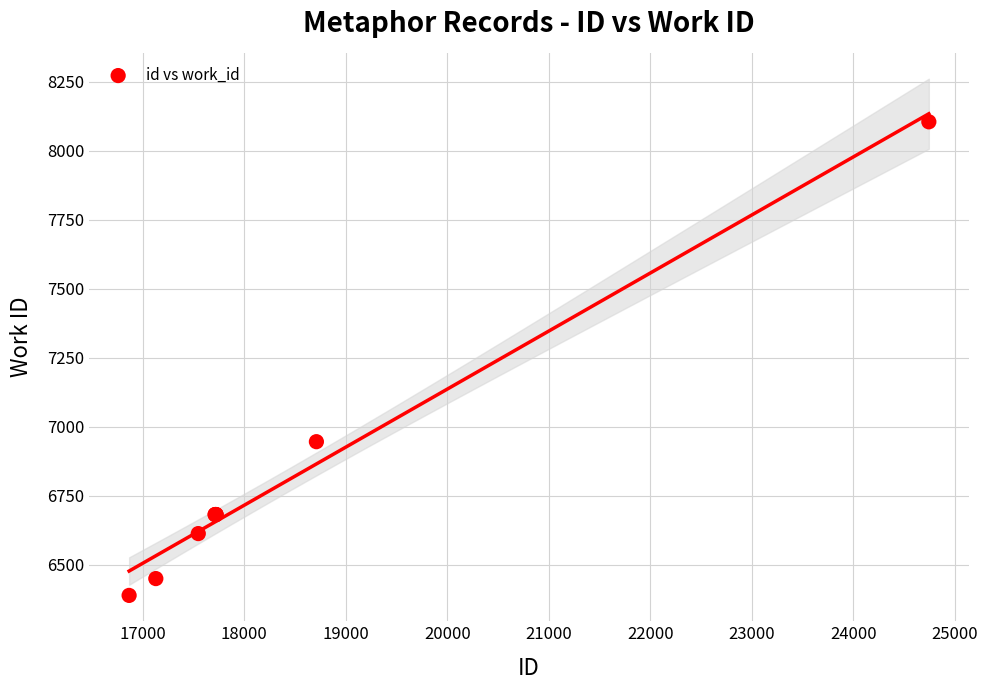

What Y value in the scatter plot is closest to 7246?

6945